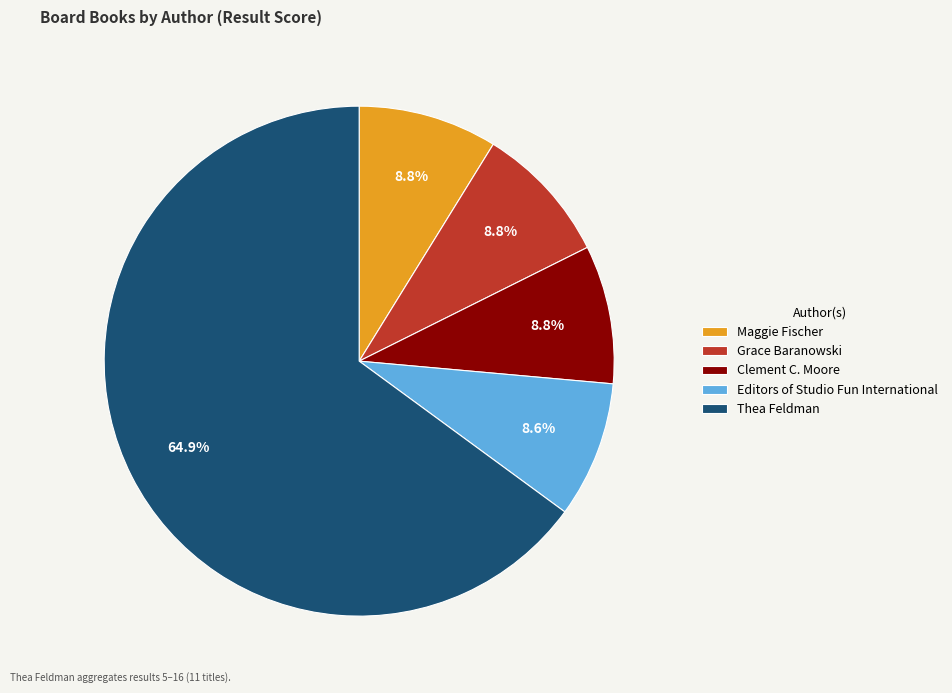

Between Thea Feldman and Maggie Fischer, which is larger?

Thea Feldman